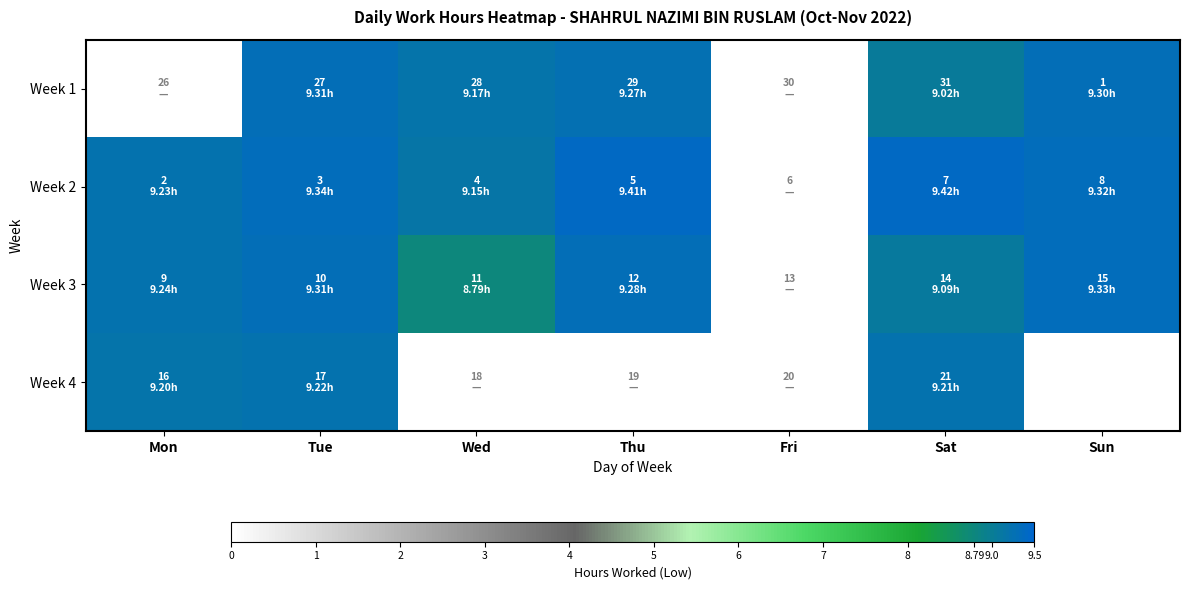

Is it true that Week 3 equals 2.5 at Tue?

False